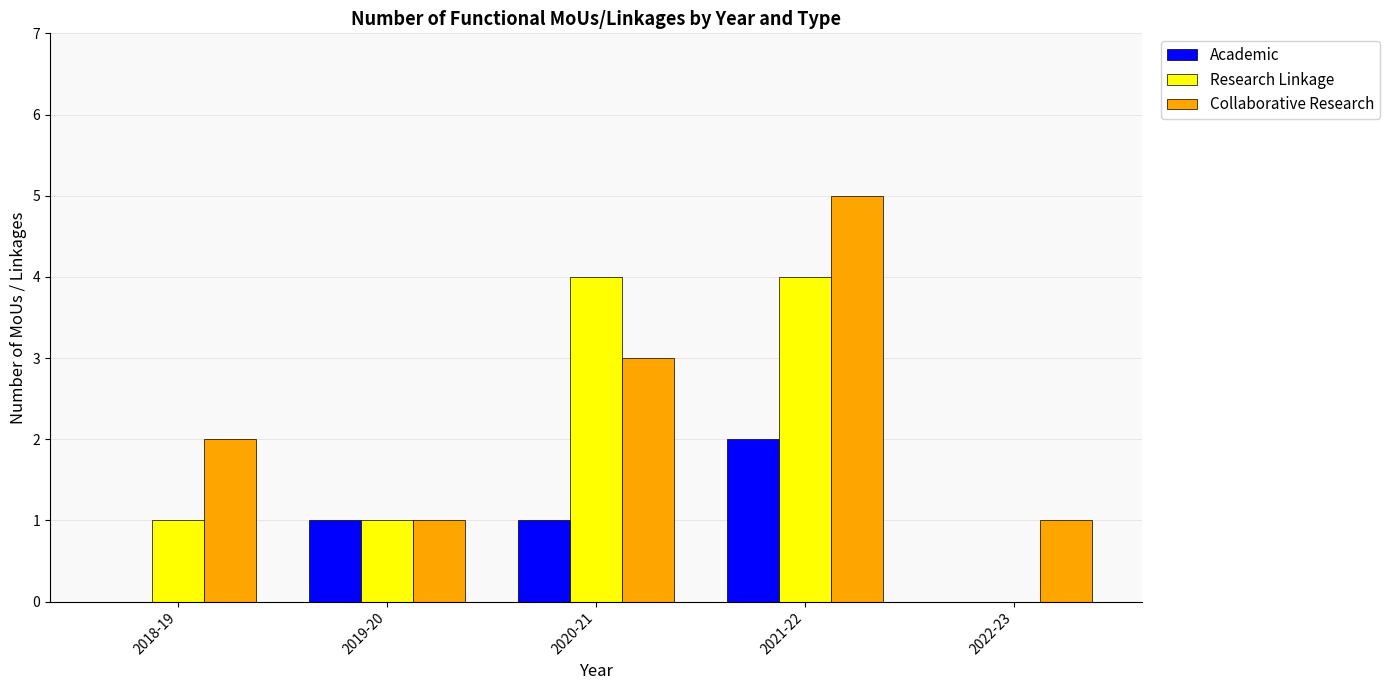

True or false: Collaborative Research has a value of 1 at 2022-23.

True